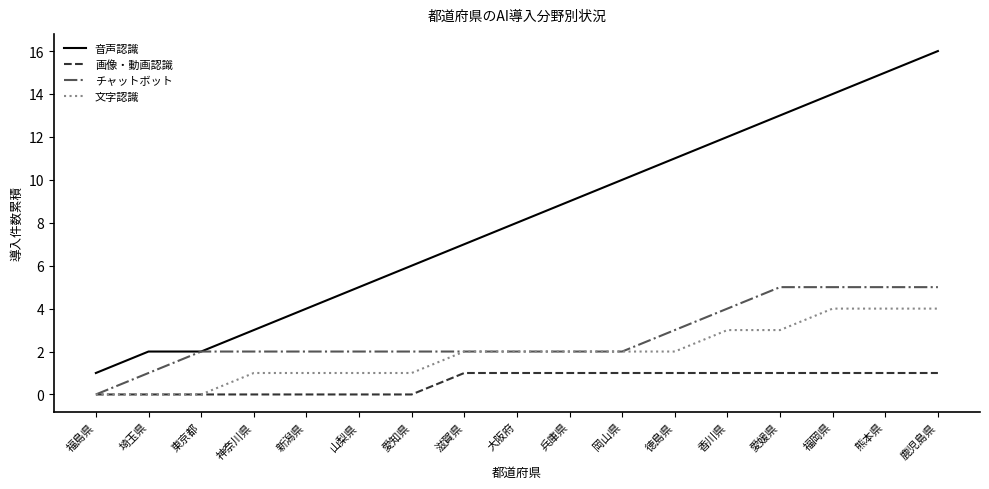

Is it true that チャットボット equals 2 at 新潟県?

True